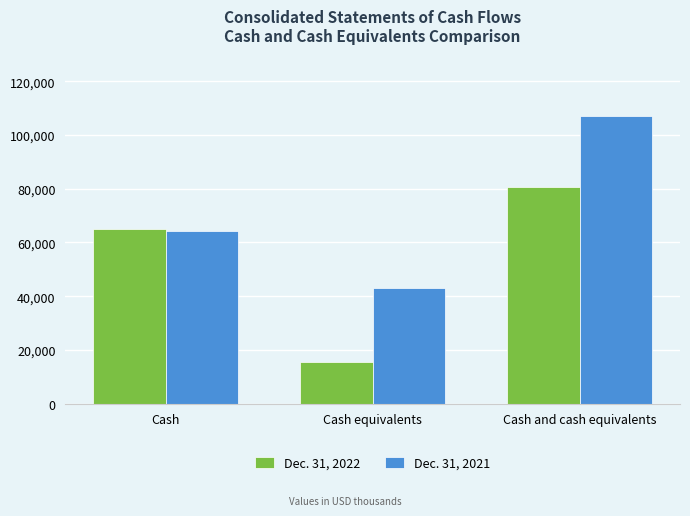

Is the value of Dec. 31, 2021 at Cash greater than the value of Dec. 31, 2022 at Cash and cash equivalents?

No